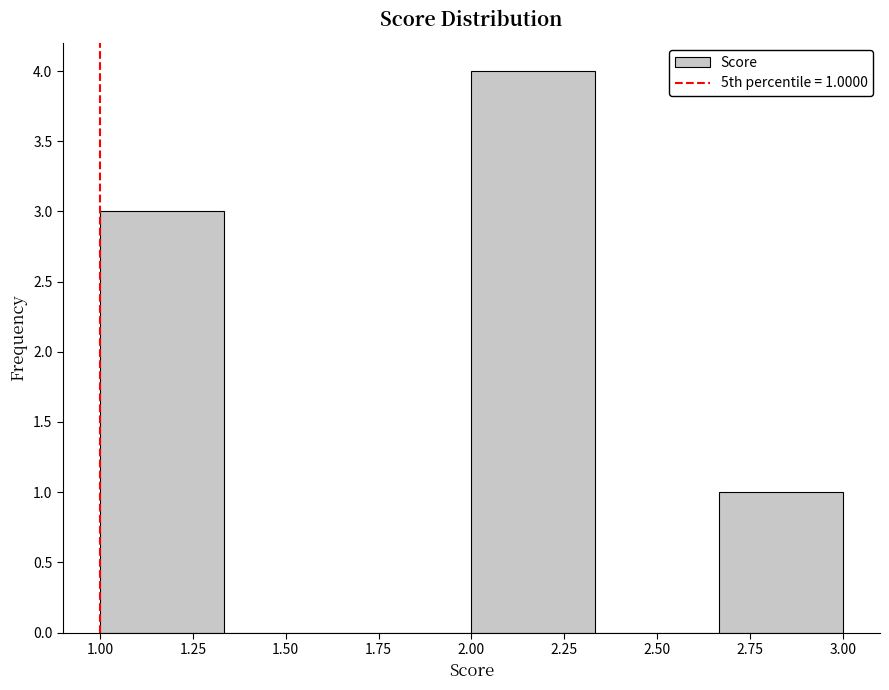

Over which range of the x-axis is the bar tallest?

2.00 to 2.35